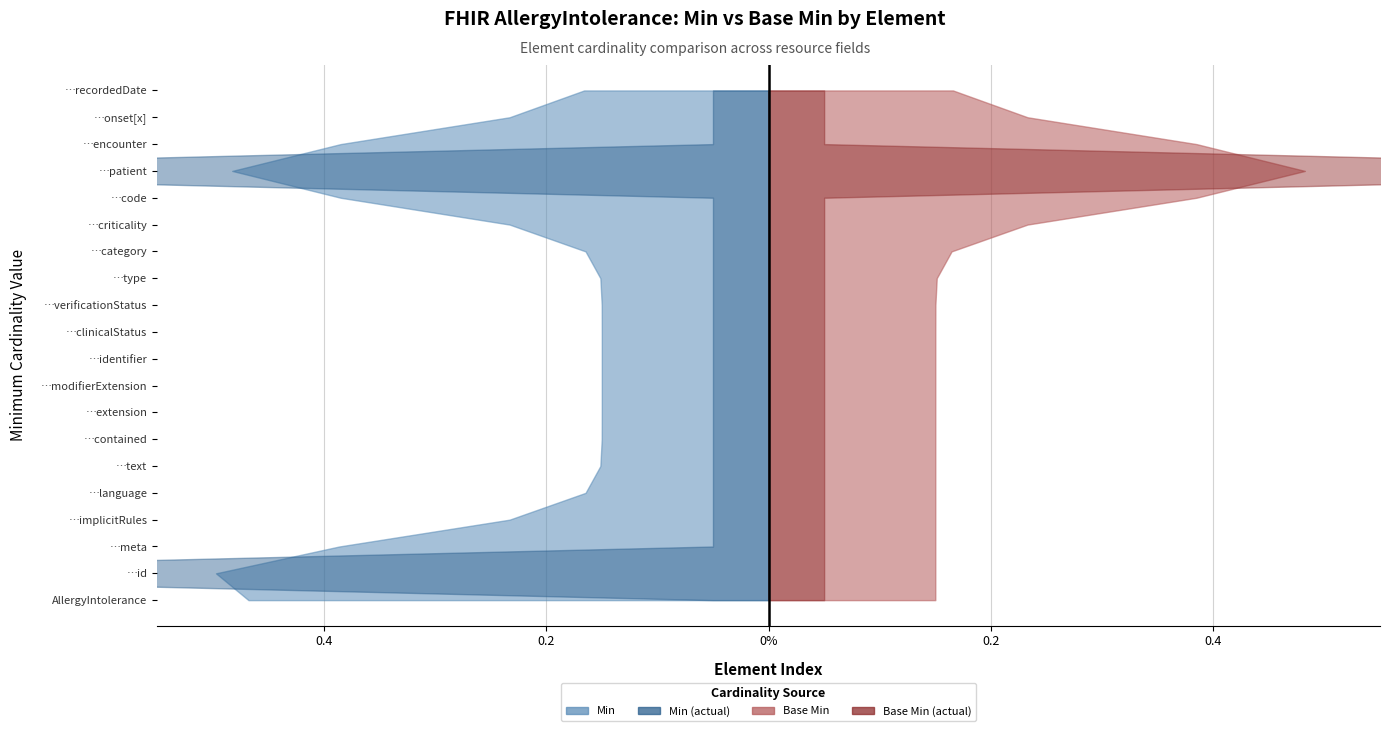

Reading right to left, extract all data points from this chart.

Min: AllergyIntolerance.recordedDate=0	AllergyIntolerance.onset[x]=0	AllergyIntolerance.encounter=0	AllergyIntolerance.patient=1	AllergyIntolerance.code=0	AllergyIntolerance.criticality=0	AllergyIntolerance.category=0	AllergyIntolerance.type=0	AllergyIntolerance.verificationStatus=0	AllergyIntolerance.clinicalStatus=0	AllergyIntolerance.identifier=0	AllergyIntolerance.modifierExtension=0	AllergyIntolerance.extension=0	AllergyIntolerance.contained=0	AllergyIntolerance.text=0	AllergyIntolerance.language=0	AllergyIntolerance.implicitRules=0	AllergyIntolerance.meta=0	AllergyIntolerance.id=1	AllergyIntolerance=0
Base Min: AllergyIntolerance.recordedDate=0	AllergyIntolerance.onset[x]=0	AllergyIntolerance.encounter=0	AllergyIntolerance.patient=1	AllergyIntolerance.code=0	AllergyIntolerance.criticality=0	AllergyIntolerance.category=0	AllergyIntolerance.type=0	AllergyIntolerance.verificationStatus=0	AllergyIntolerance.clinicalStatus=0	AllergyIntolerance.identifier=0	AllergyIntolerance.modifierExtension=0	AllergyIntolerance.extension=0	AllergyIntolerance.contained=0	AllergyIntolerance.text=0	AllergyIntolerance.language=0	AllergyIntolerance.implicitRules=0	AllergyIntolerance.meta=0	AllergyIntolerance.id=0	AllergyIntolerance=0